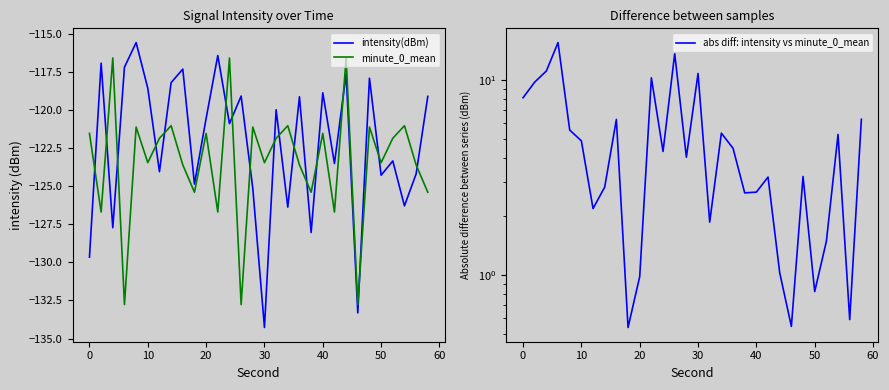

What is the highest value of the intensity(dBm) series?

-115.6